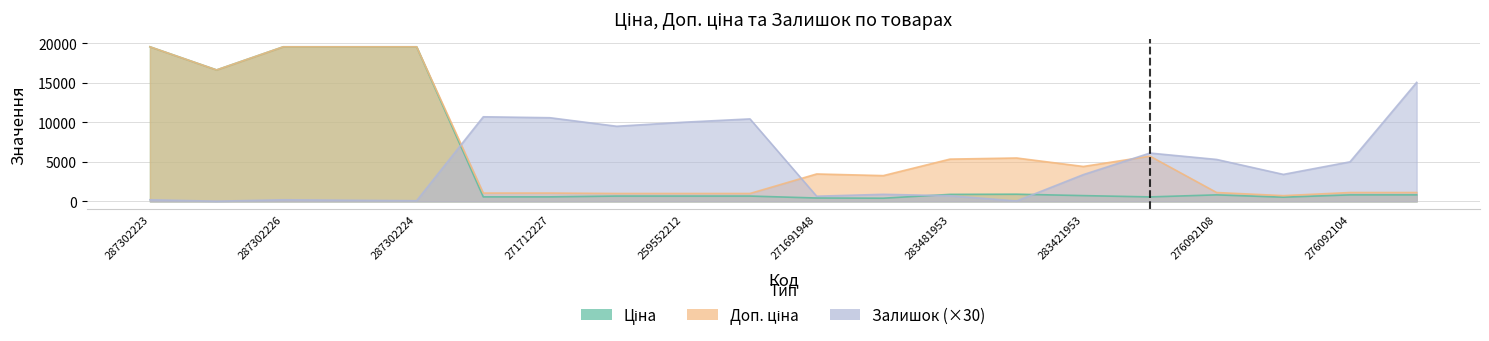

What is the value of the Залишок point at the 10th from the left?

10440.0